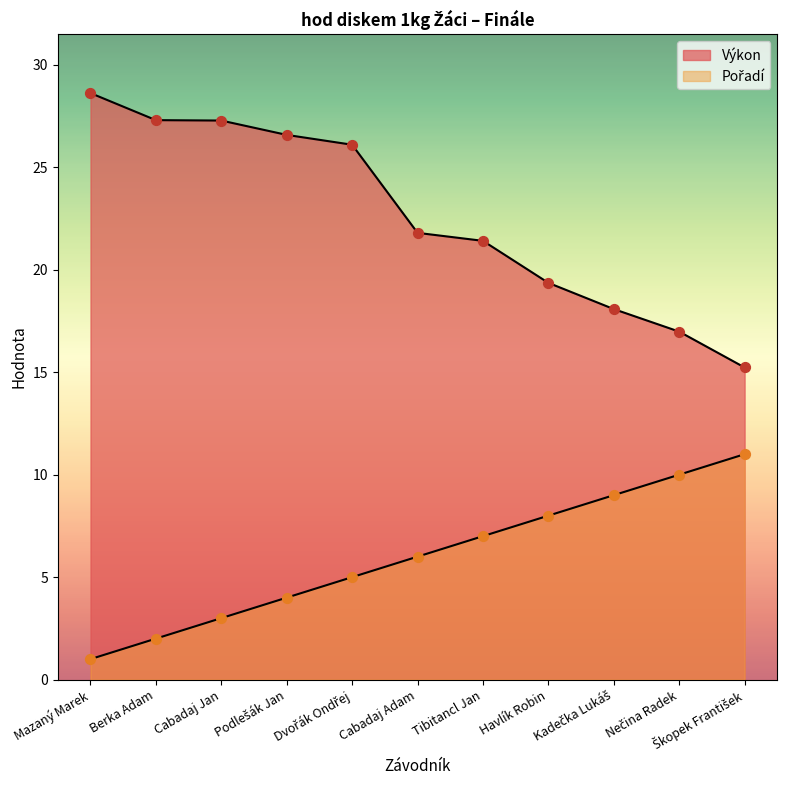

What is the total value across all series at Havlík Robin?

27.4